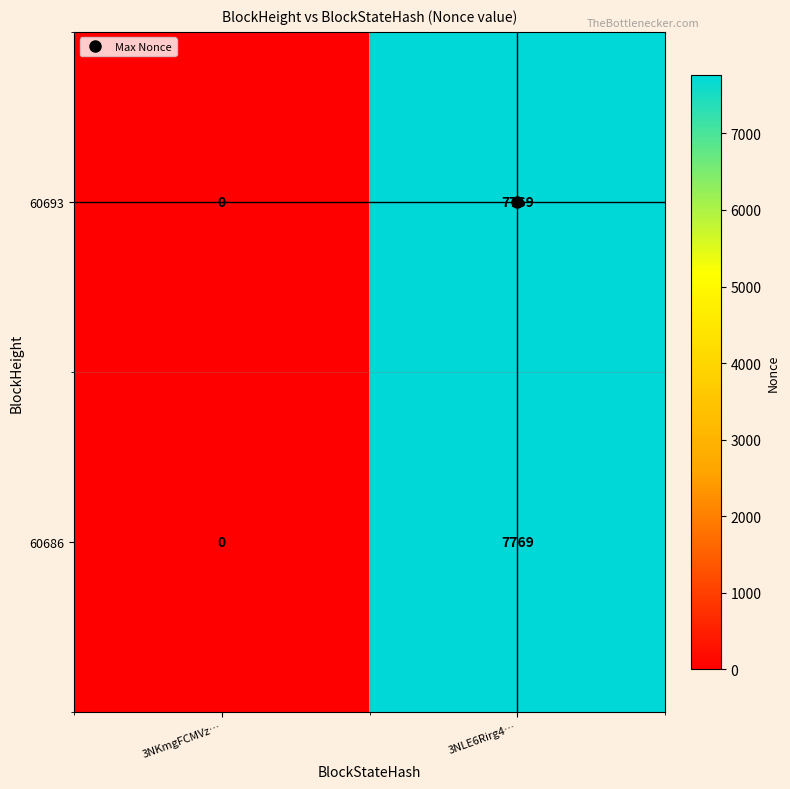

How many data points in 60693 are less than 7769?

1